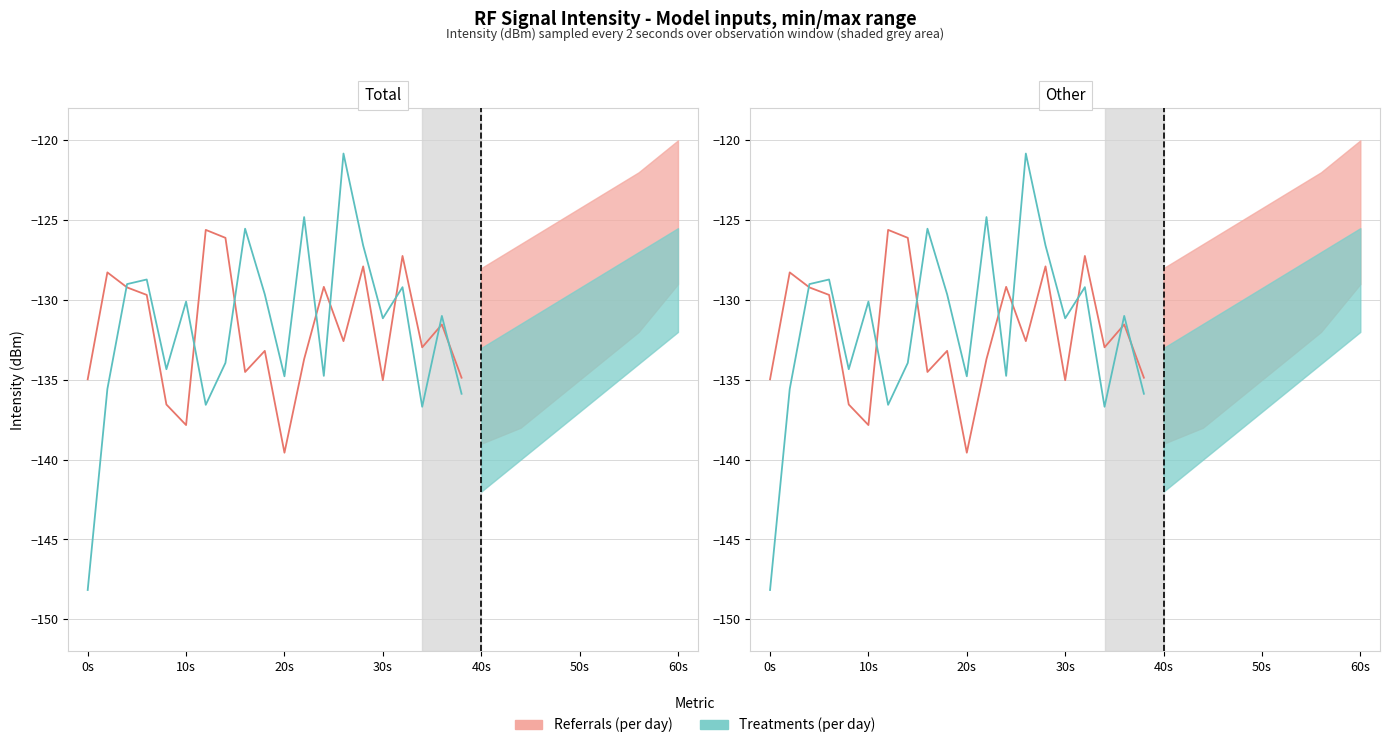

Which series has the widest spread of values?

Treatments (per day)